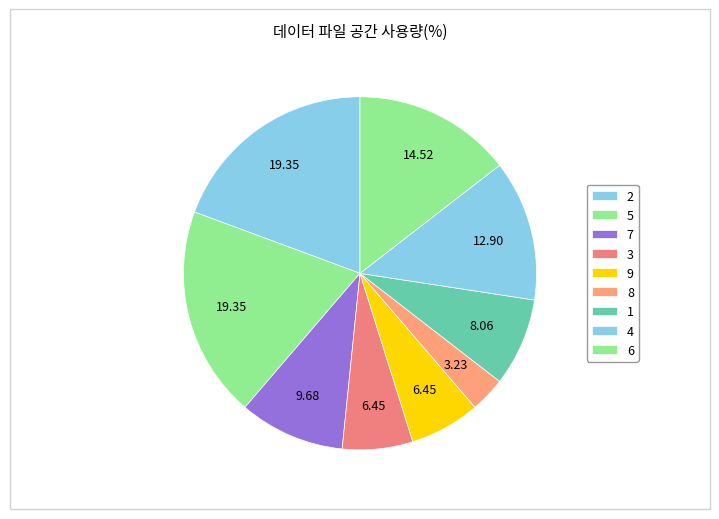

How many segments does this pie chart have?

9